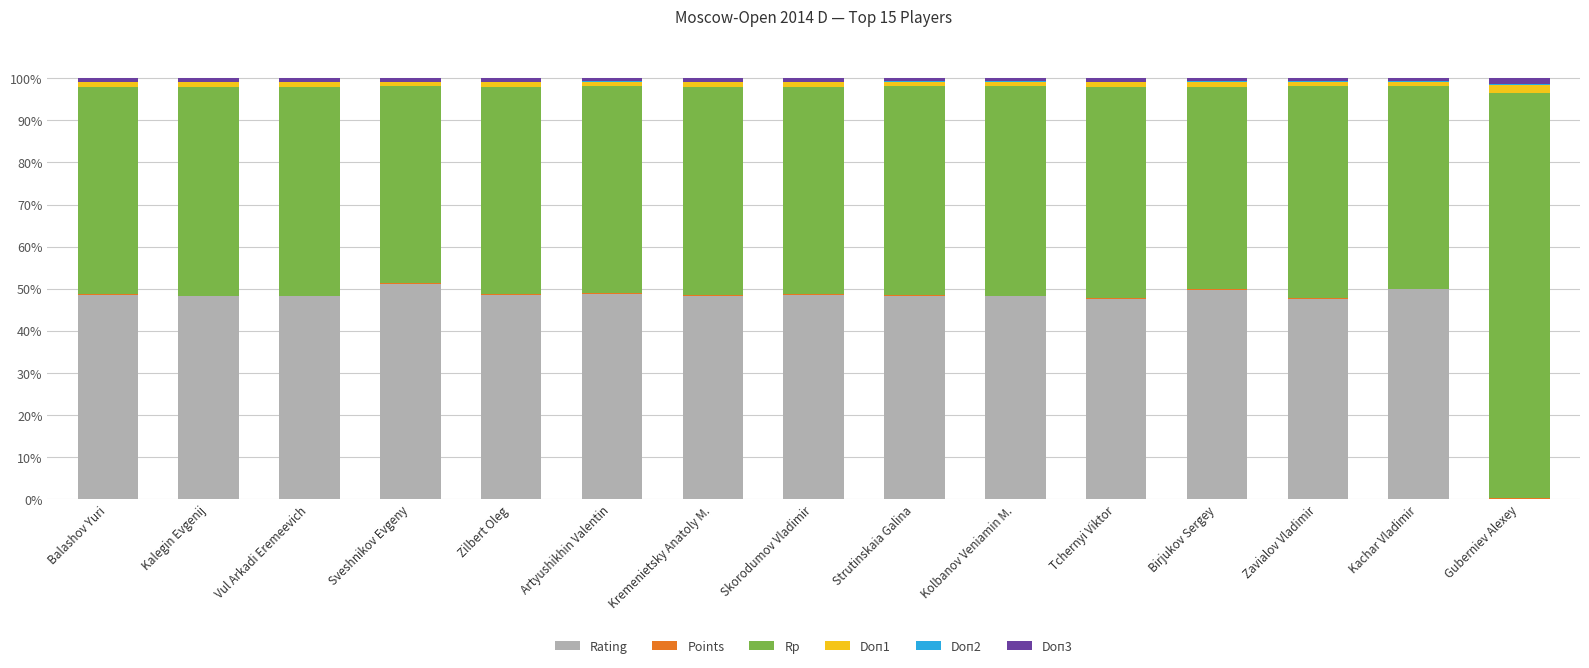

How many data points does each series have?

15